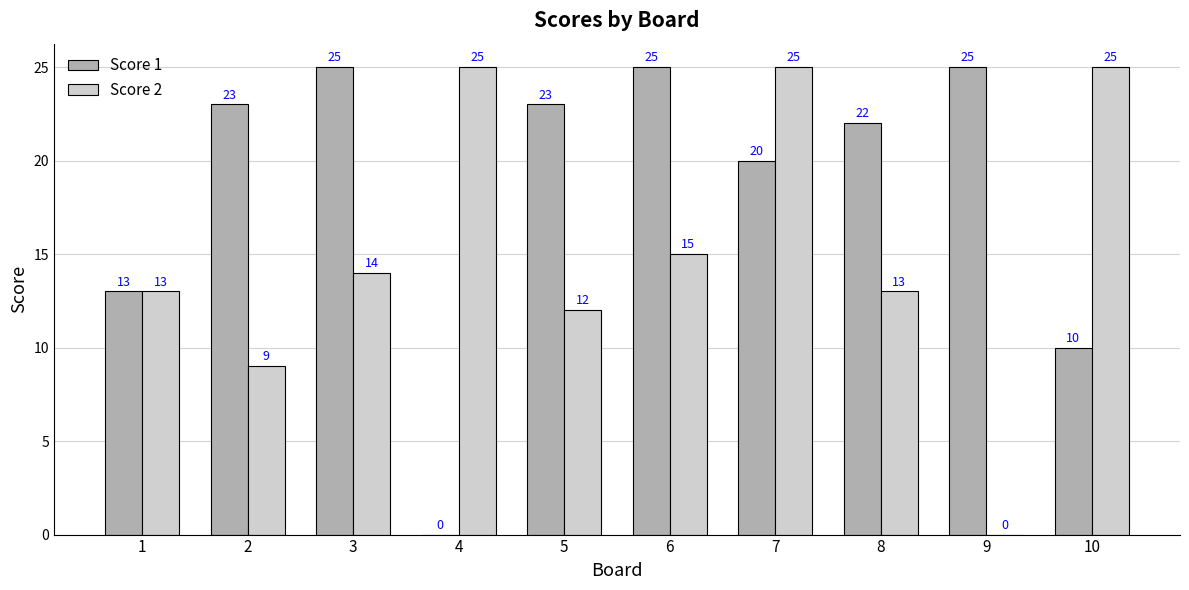

How many data points does each series have?

10